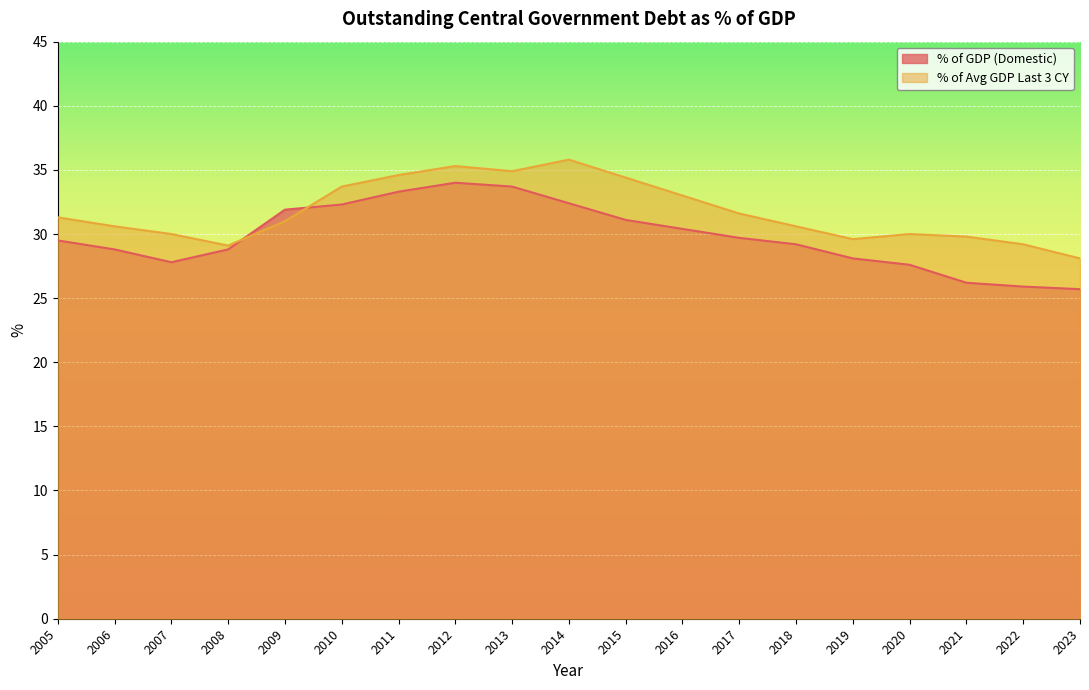

At 2011, list the series in order from largest to smallest.

% of Avg GDP Last 3 CY, % of GDP (Domestic)